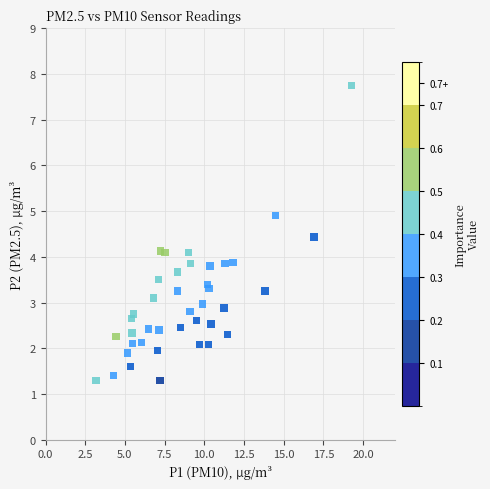

What is the range of X values (max minus min)?

16.1